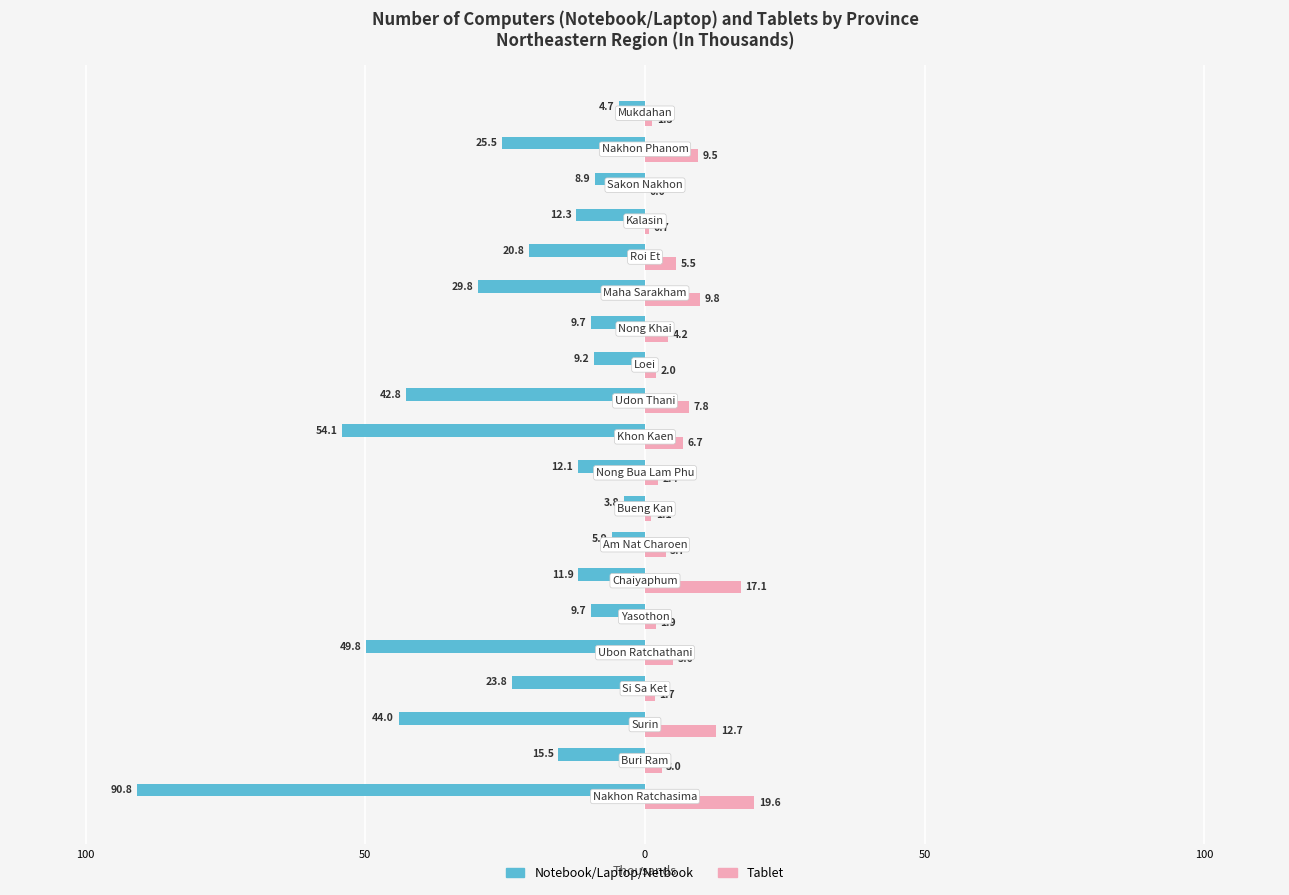

What are all the series names shown in the legend?

Notebook/Laptop/Netbook, Tablet